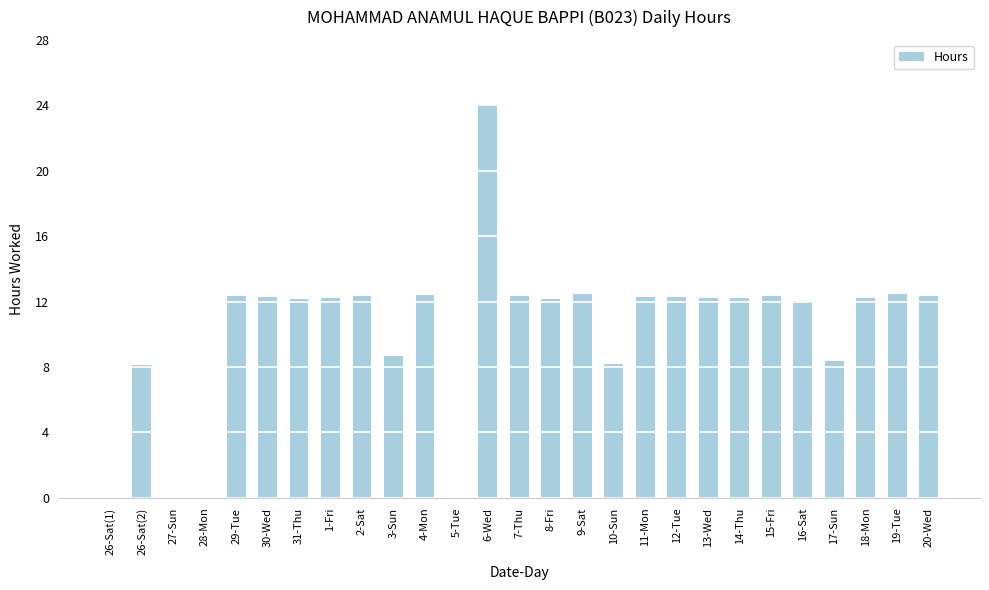

What value does the data have at 20-Wed?

12.3